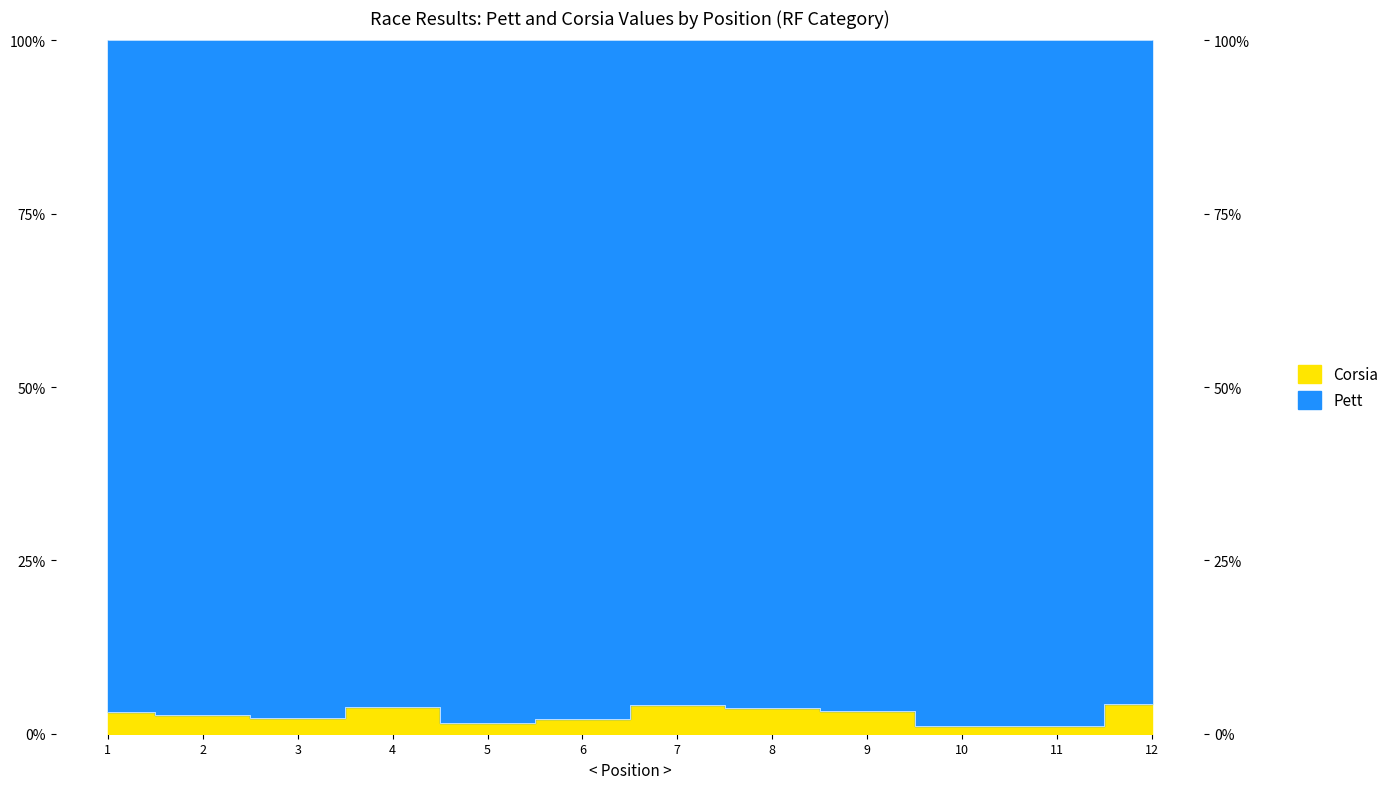

Which category has the lowest value across all series?

11